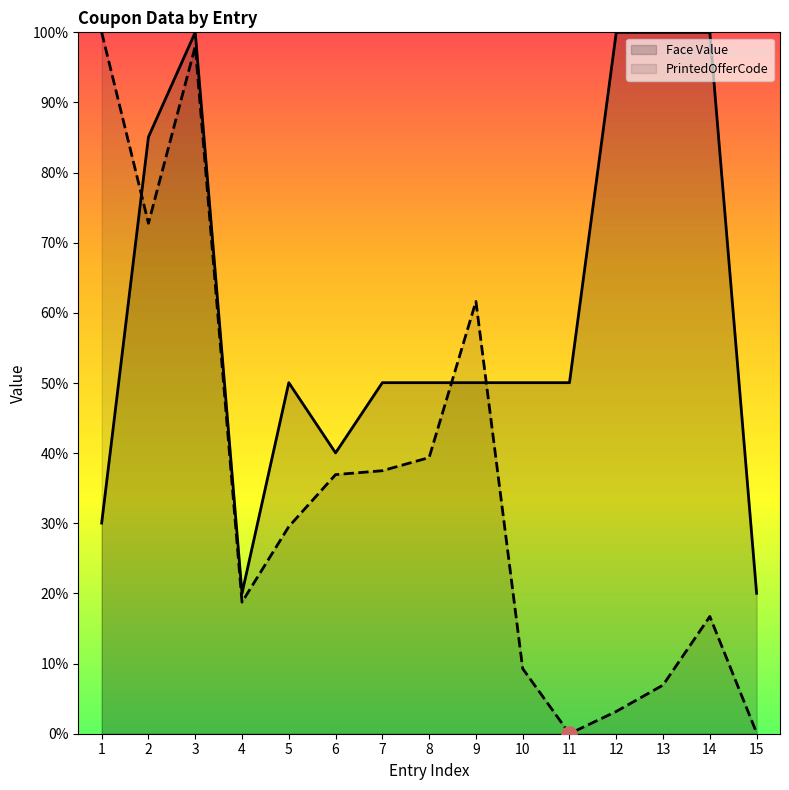

Is the value of Face Value at 8 greater than the value of PrintedOfferCode at 12?

Yes